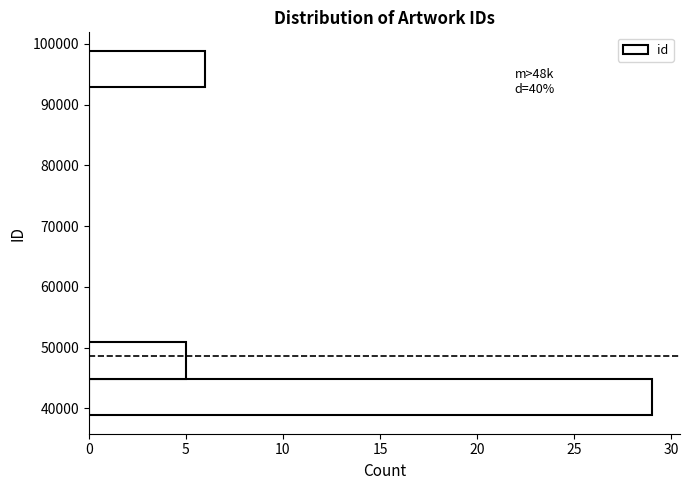

Which range on the y-axis has the longest bar?

39000 to 45000